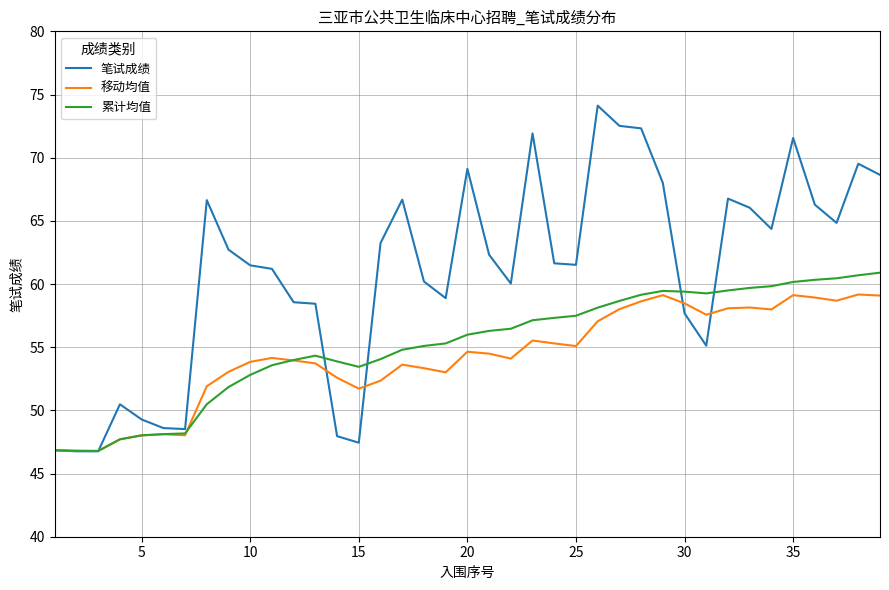

Which series has the largest total across all categories?

笔试成绩